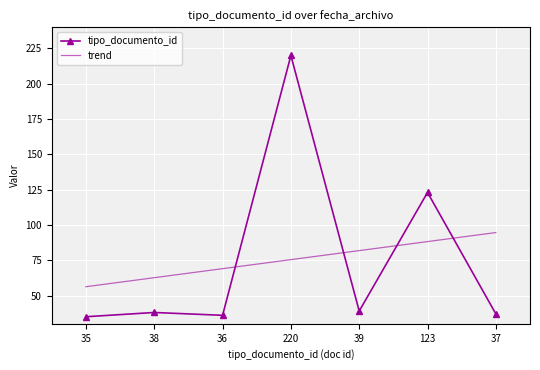

What are all the series names shown in the legend?

tipo_documento_id, trend